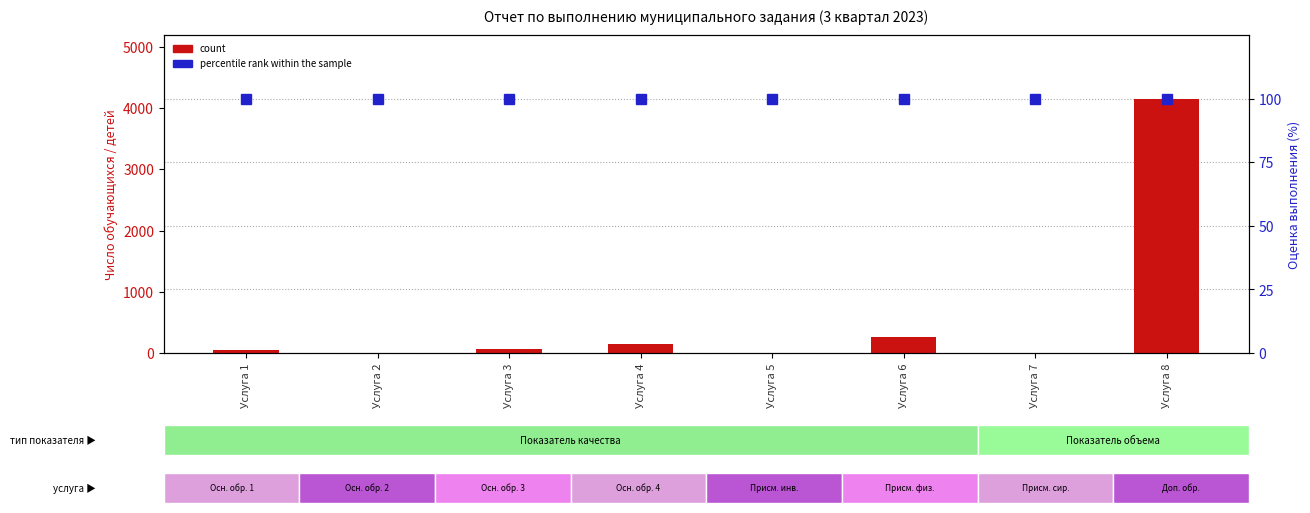

What are all the series names shown in the legend?

count, percentile rank within the sample